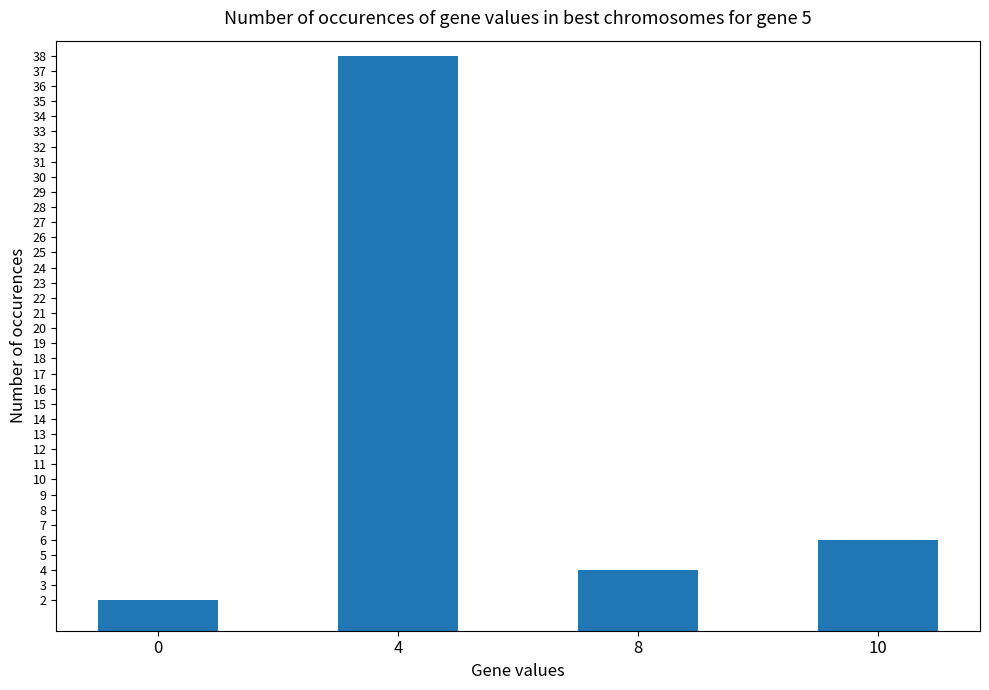

True or false: the data shows 38 at 4.

True